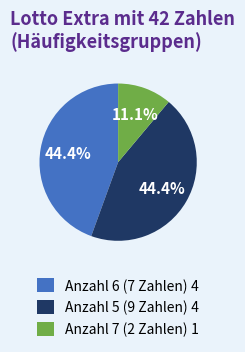

Which category has the smallest portion of the pie?

Anzahl 7 (2 Zahlen) 1